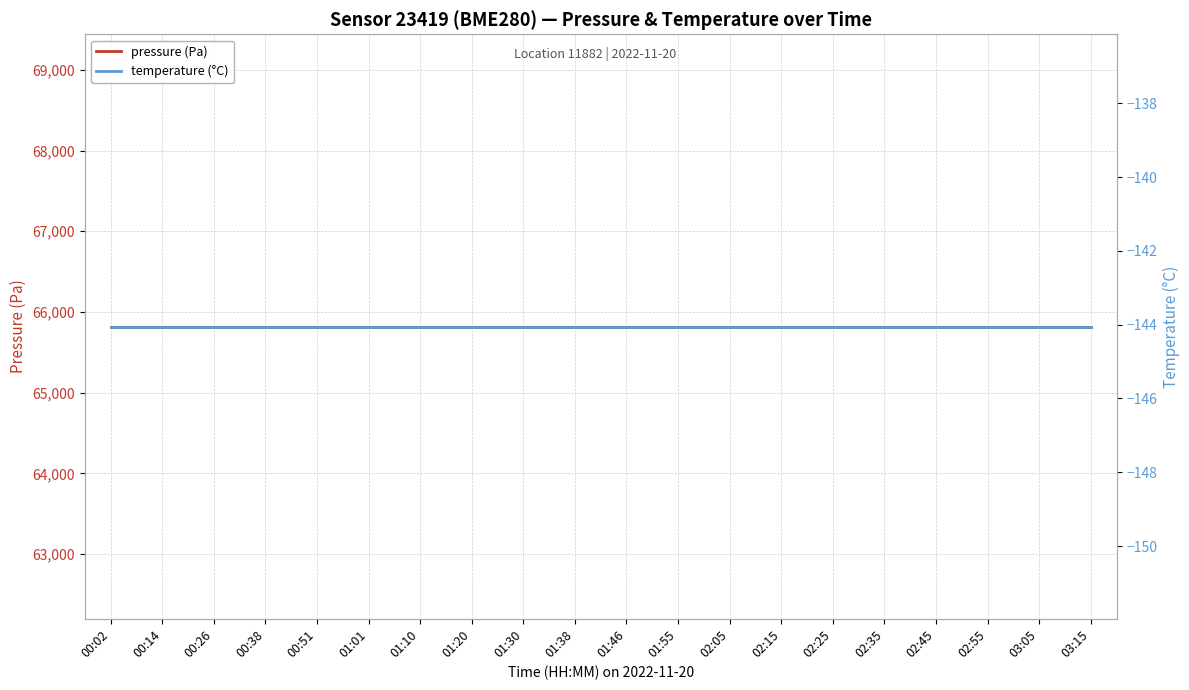

What are all the series names shown in the legend?

pressure (Pa), temperature (°C)